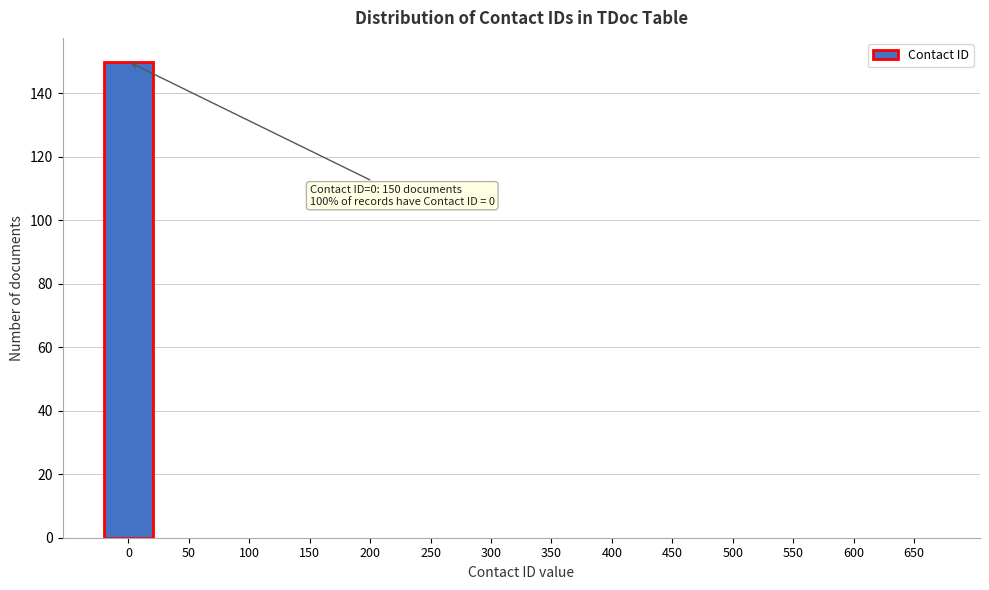

Reading right to left, list all the values displayed in this chart.

650=0	600=0	550=0	500=0	450=0	400=0	350=0	300=0	250=0	200=0	150=0	100=0	50=0	0=150